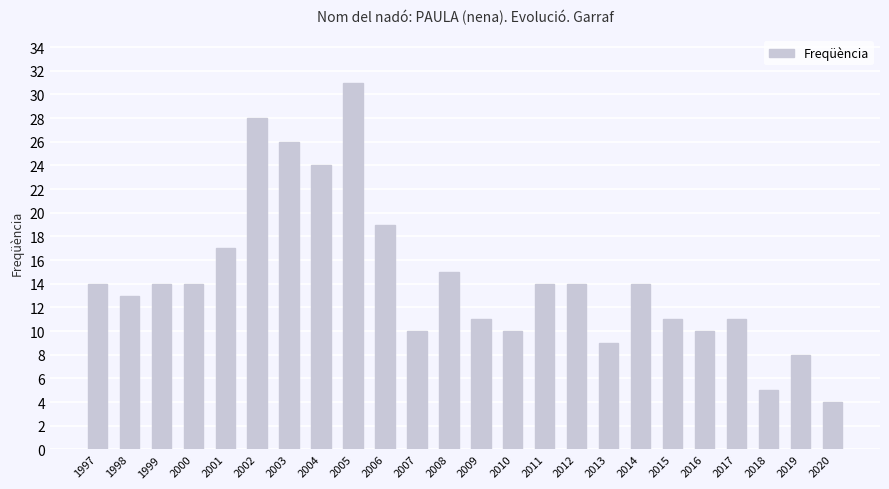

Approximately how many times larger is the value at 2018 compared to 2007?

0.5